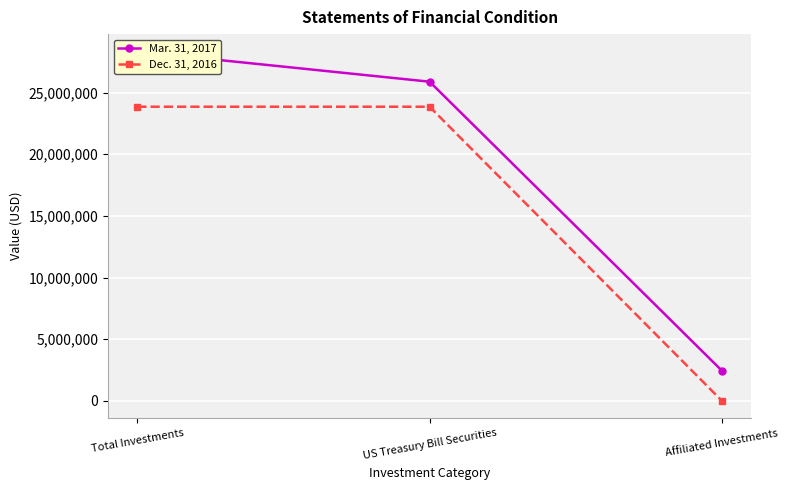

The value of Dec. 31, 2016 at Total Investments is 23852335. True or false?

True